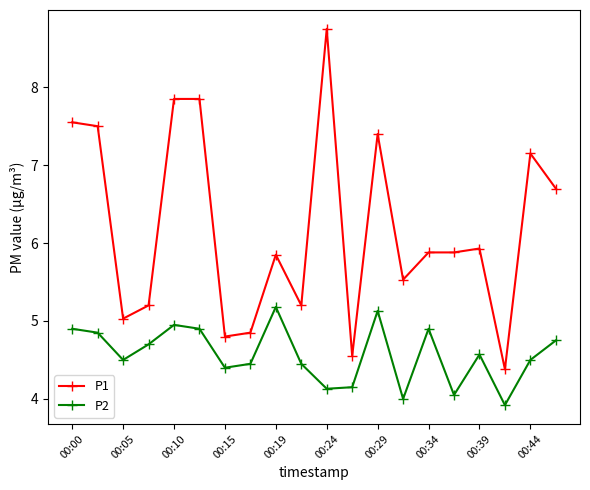

List the series in order of their peak value, highest first.

P1, P2